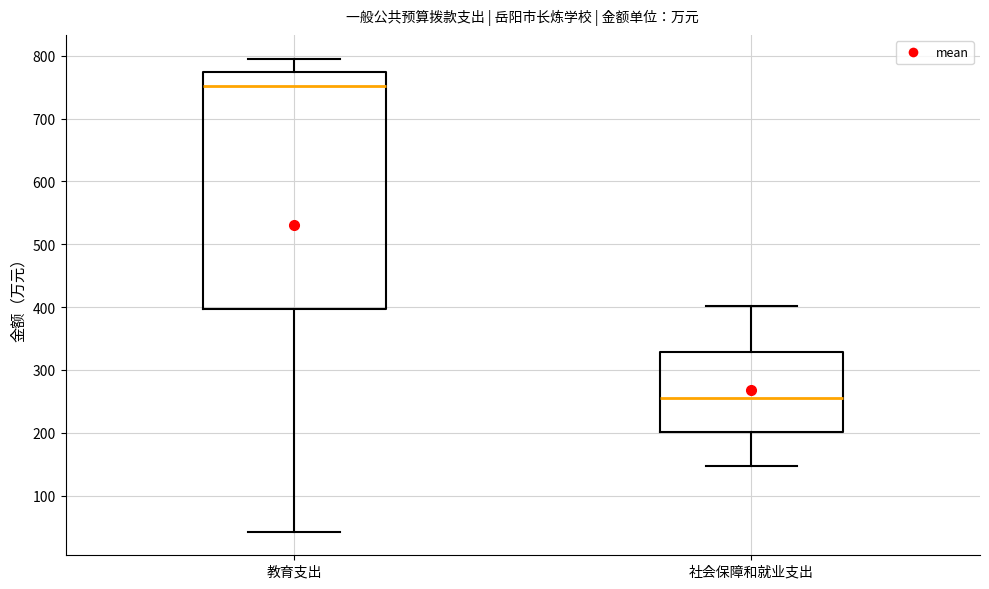

Which box has the lowest median line?

社会保障和就业支出